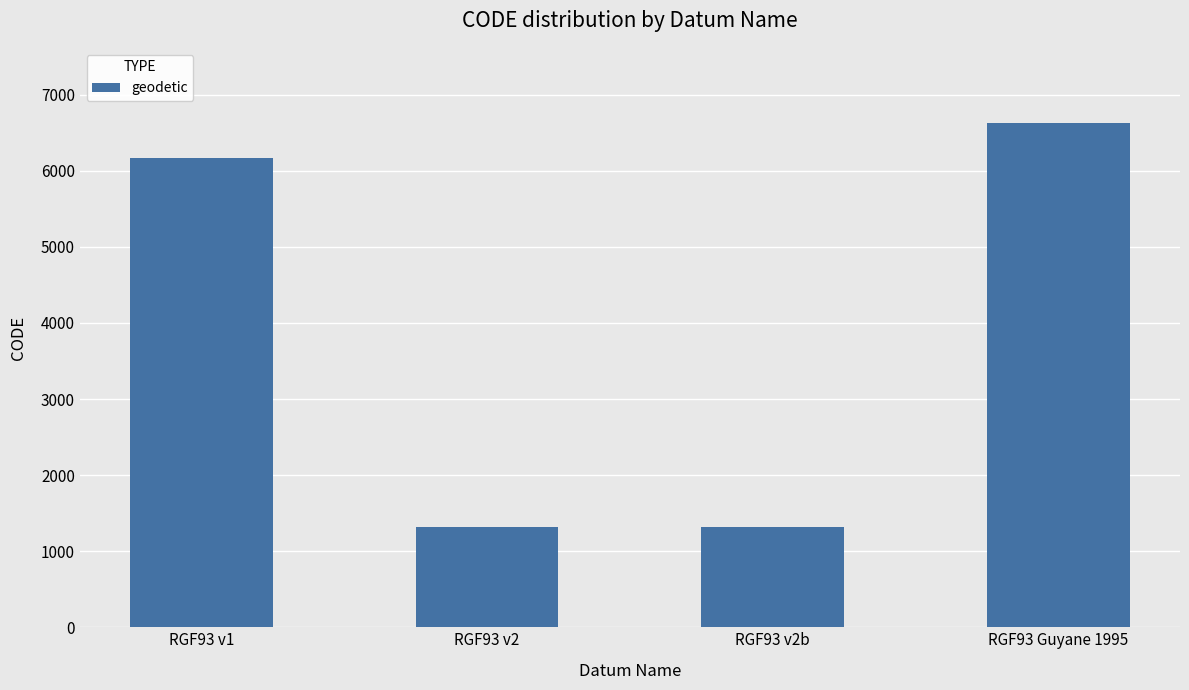

What is the sum of the values at RGF93 v1 and RGF93 v2?

7483